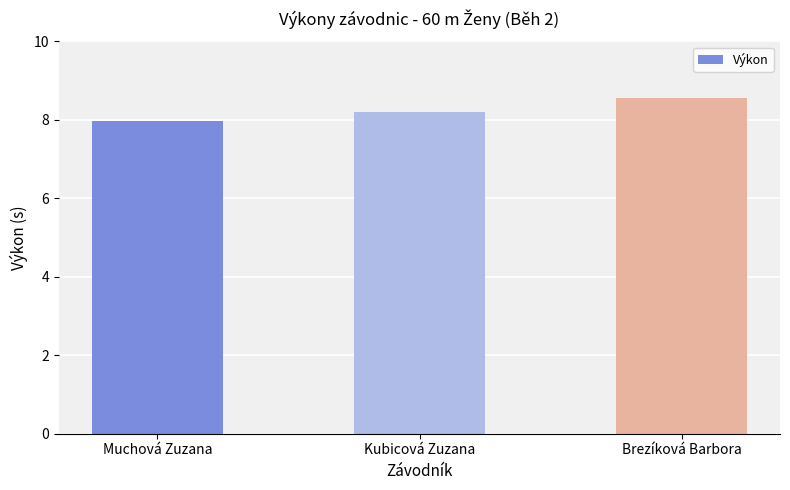

True or false: the data shows 5.5 at Muchová Zuzana.

False